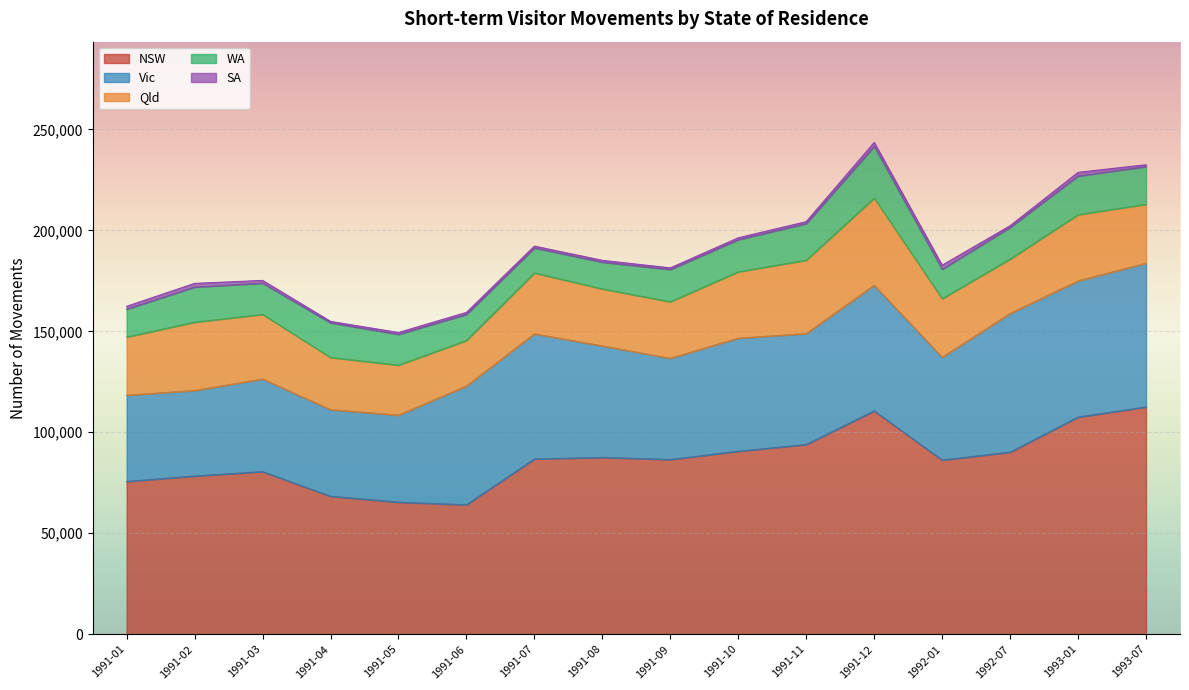

How many distinct data groups are displayed?

6